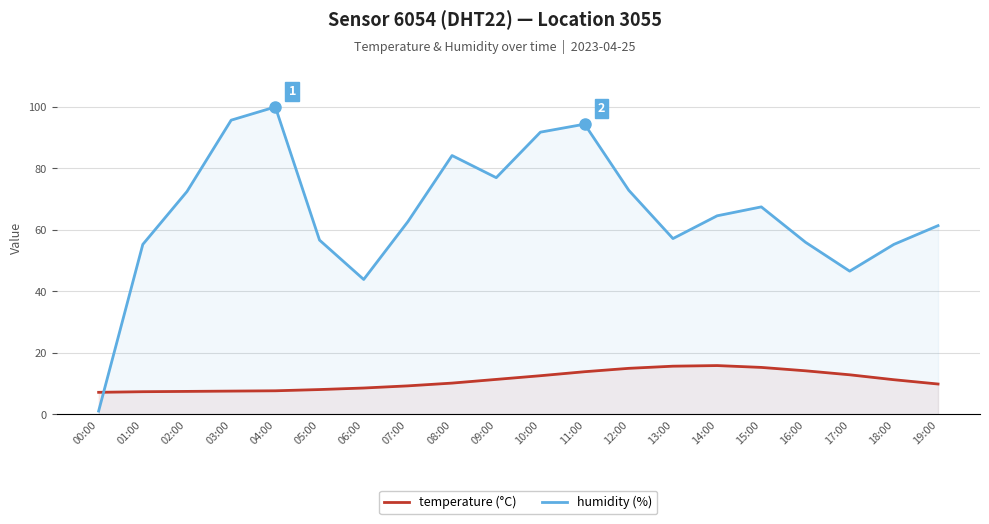

How many intersections are there between temperature (°C) and humidity (%)?

1